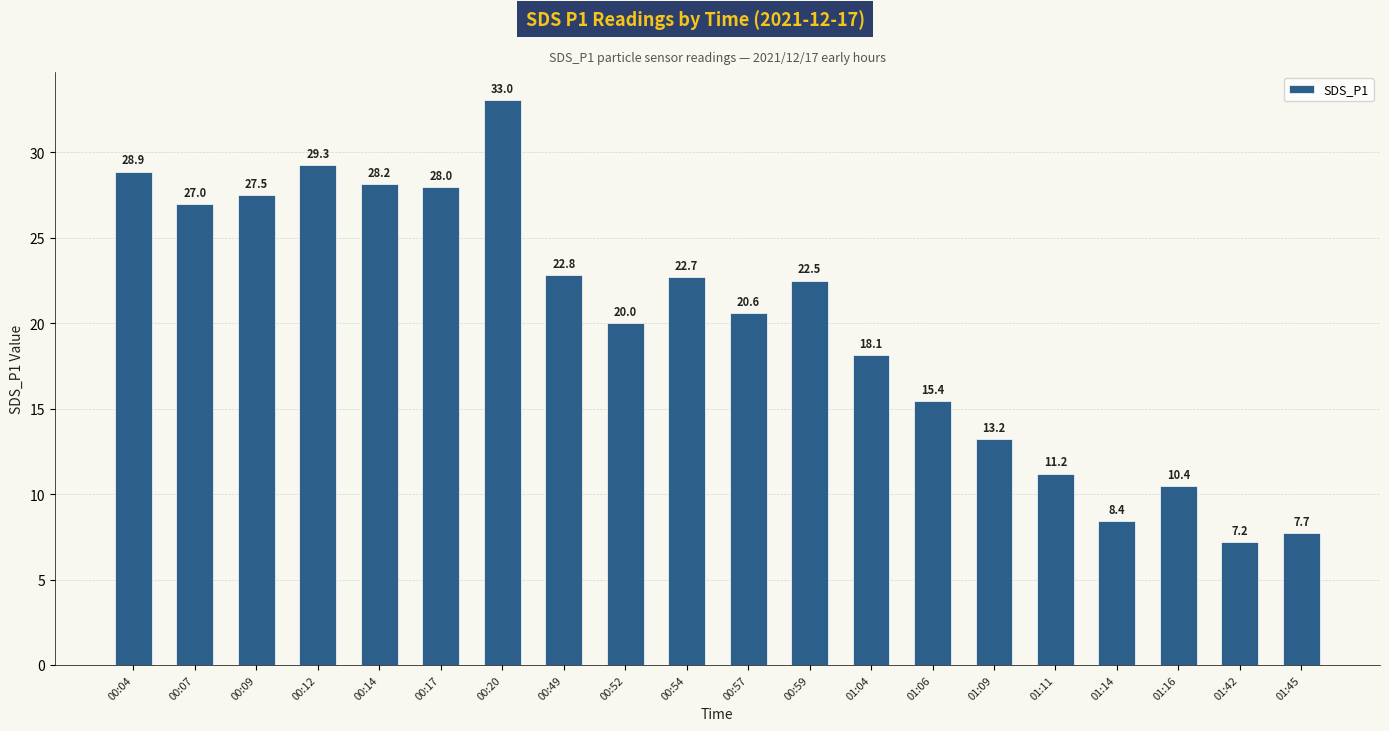

True or false: the data shows 8.4 at 01:14.

True